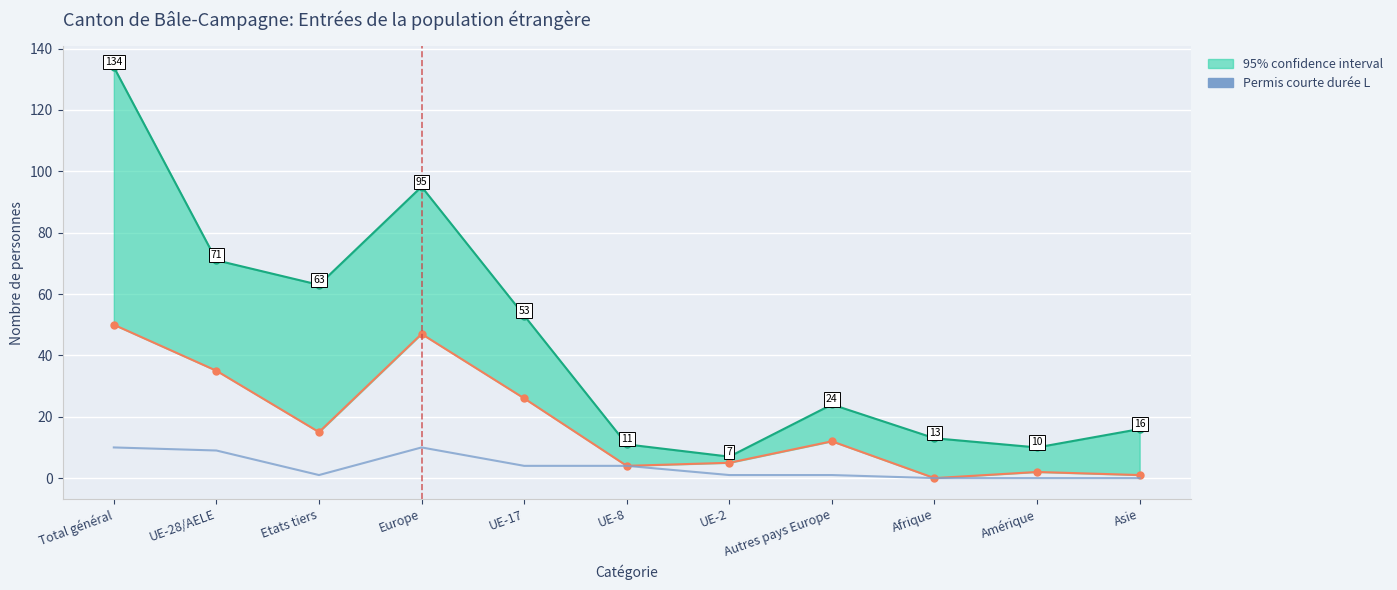

Which has a higher value, UE-2 or Europe?

Europe